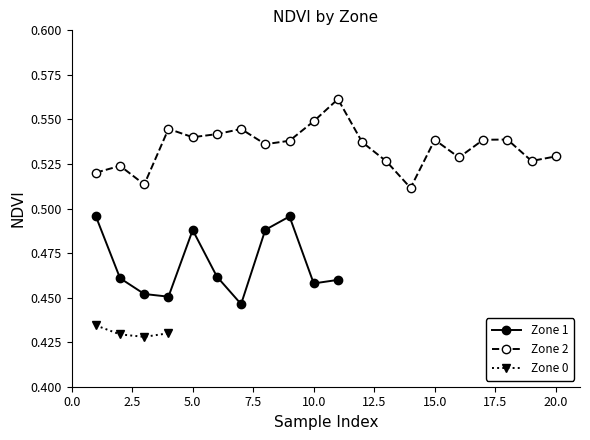

True or false: Zone 2 has a value of 0.8 at 10.

False